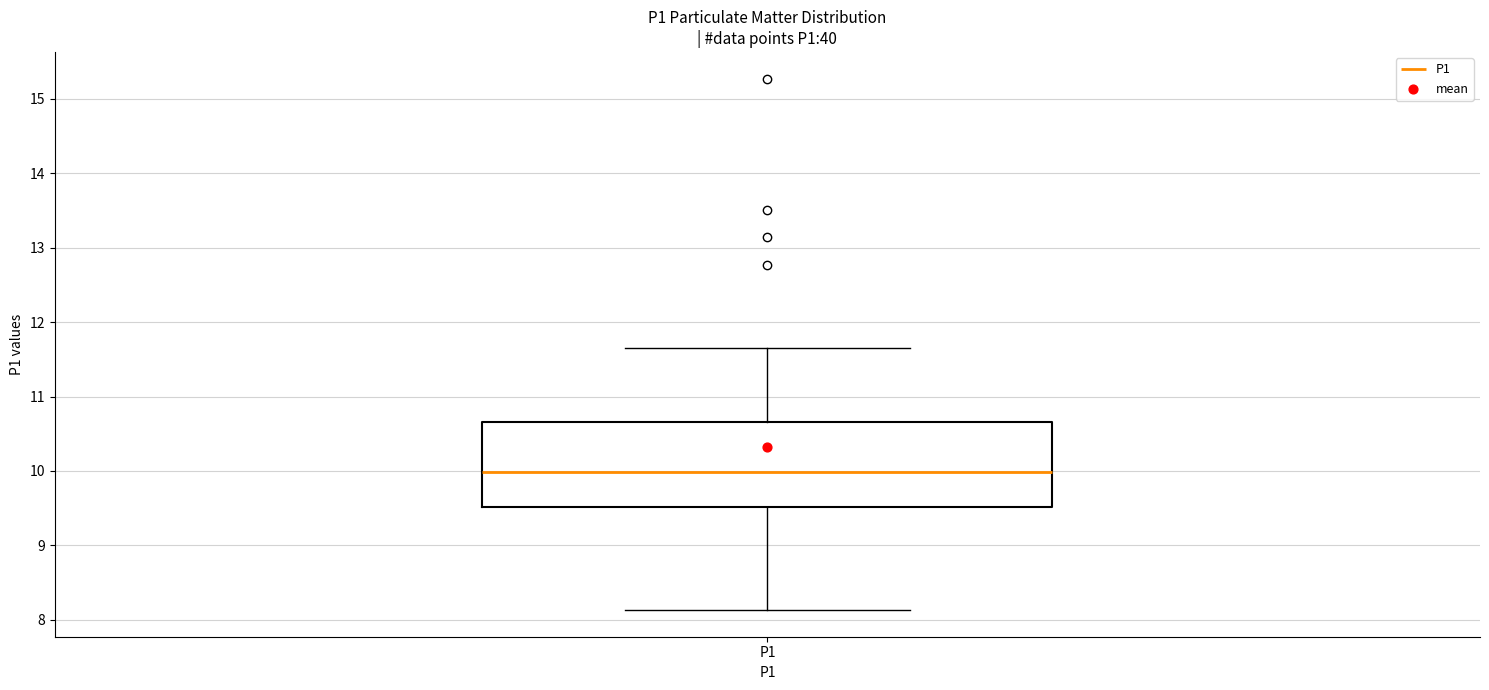

Read this box plot against the y-axis: the position of the median line, the range covered by the box, and the ends of both whiskers. The values are not printed on the chart, so give them approximately, as read against the axis.

median 10.0, box 9.5 to 10.7, whiskers 8.1 to 11.7